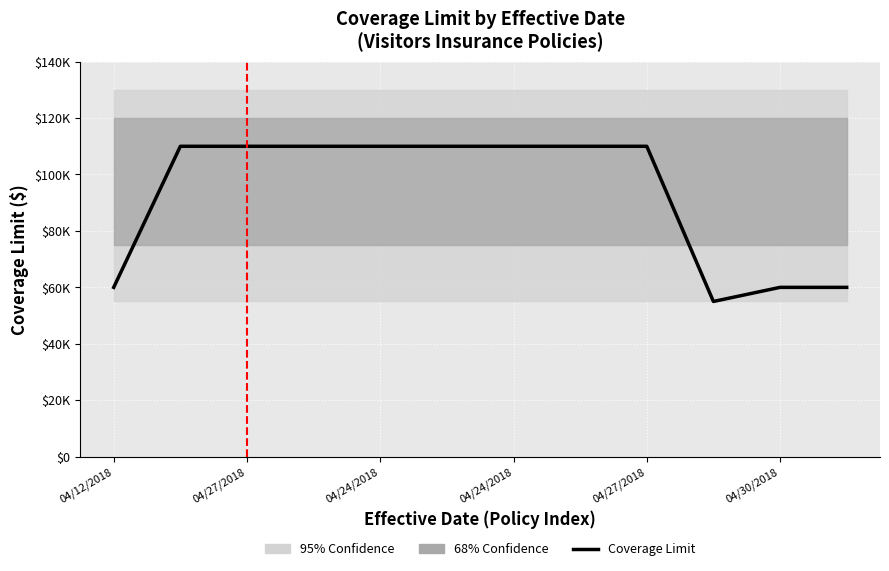

Where is the first local minimum?

9